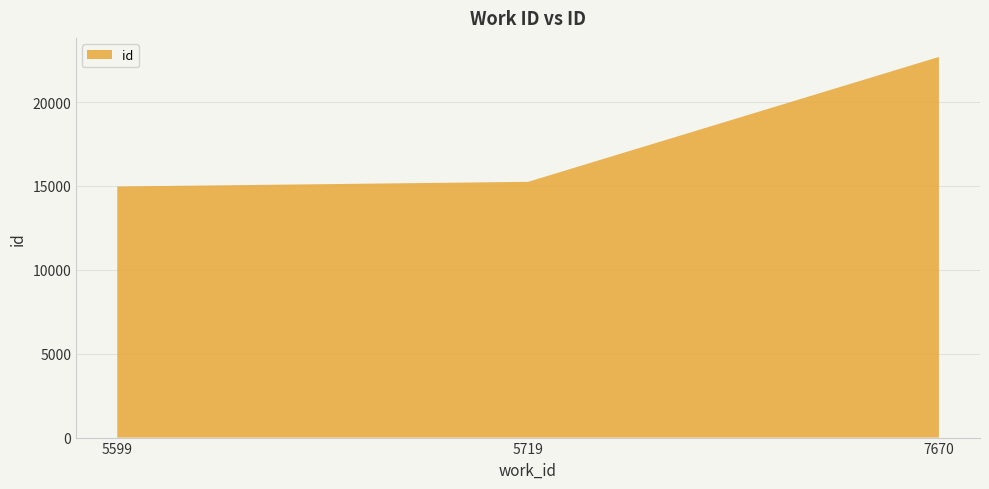

Reading left to right, transcribe all the data shown in this chart.

14968	15248	22694